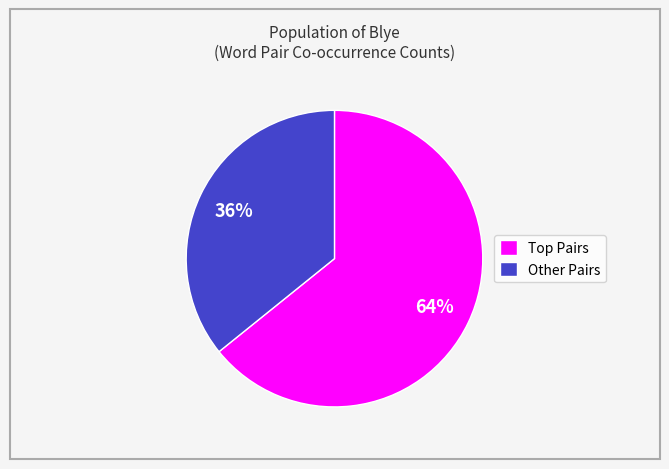

Is it true that Other Pairs is 36% of the pie?

True